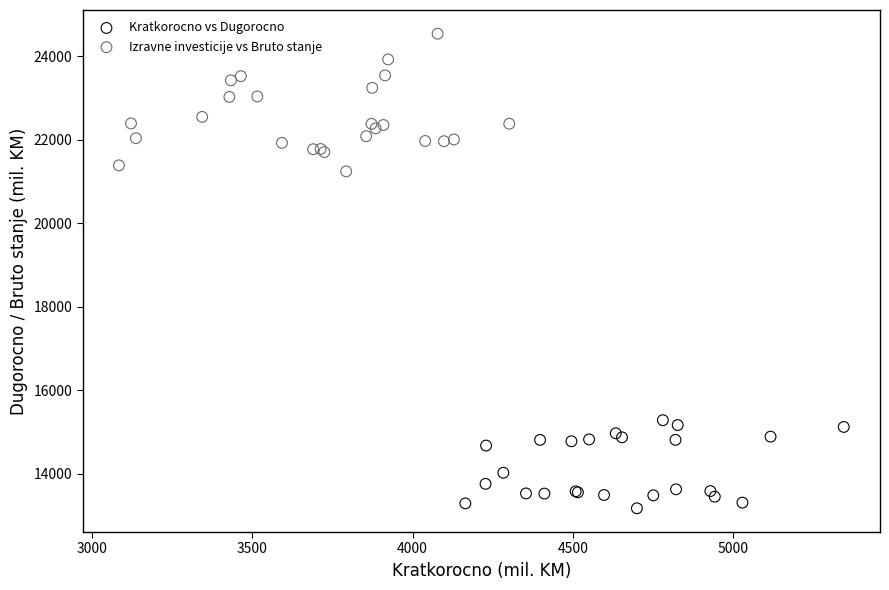

Which series contains the lowest Y value?

Kratkorocno vs Dugorocno